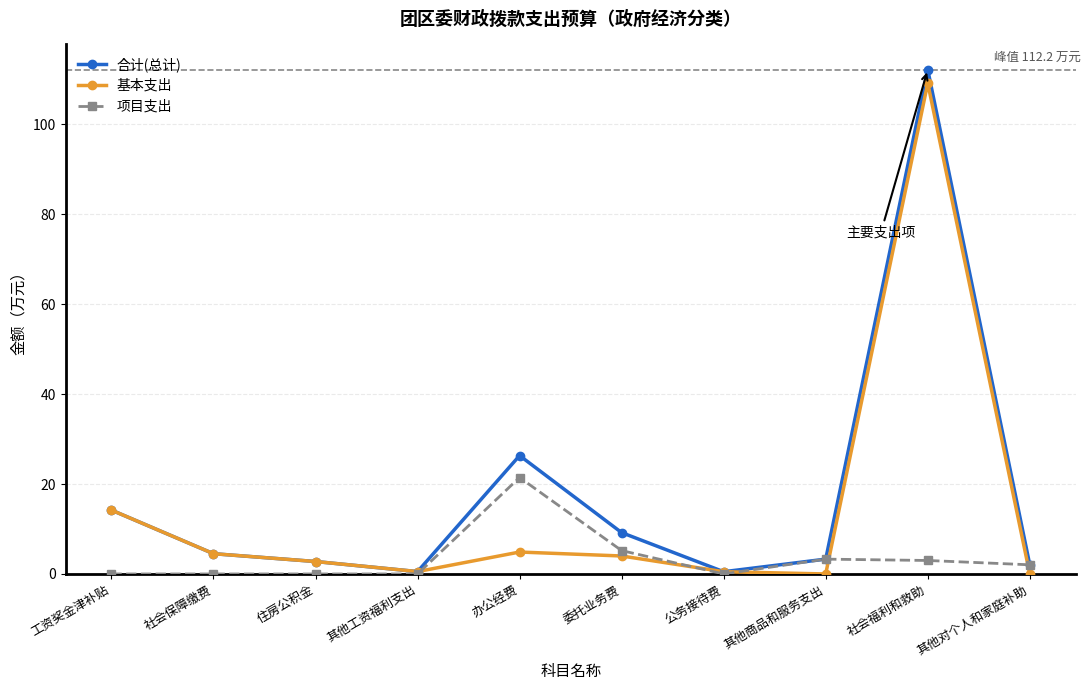

How many data points in 合计(总计) are less than 4?

5